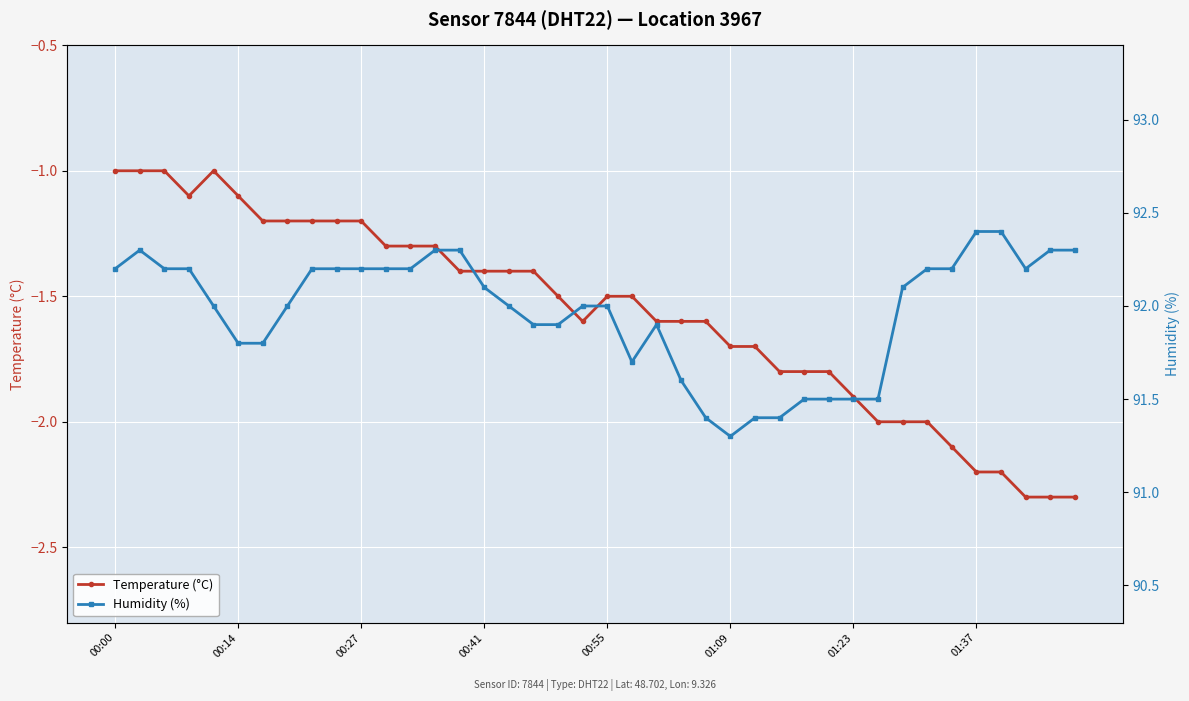

Reading left to right, transcribe all the data shown in this chart.

Temperature (°C): -1.0	-1.0	-1.0	-1.1	-1.0	-1.1	-1.2	-1.2	-1.2	-1.2	-1.2	-1.3	-1.3	-1.3	-1.4	-1.4	-1.4	-1.4	-1.5	-1.6	-1.5	-1.5	-1.6	-1.6	-1.6	-1.7	-1.7	-1.8	-1.8	-1.8	-1.9	-2.0	-2.0	-2.0	-2.1	-2.2	-2.2	-2.3	-2.3	-2.3
Humidity (%): 92.2	92.3	92.2	92.2	92.0	91.8	91.8	92.0	92.2	92.2	92.2	92.2	92.2	92.3	92.3	92.1	92.0	91.9	91.9	92.0	92.0	91.7	91.9	91.6	91.4	91.3	91.4	91.4	91.5	91.5	91.5	91.5	92.1	92.2	92.2	92.4	92.4	92.2	92.3	92.3